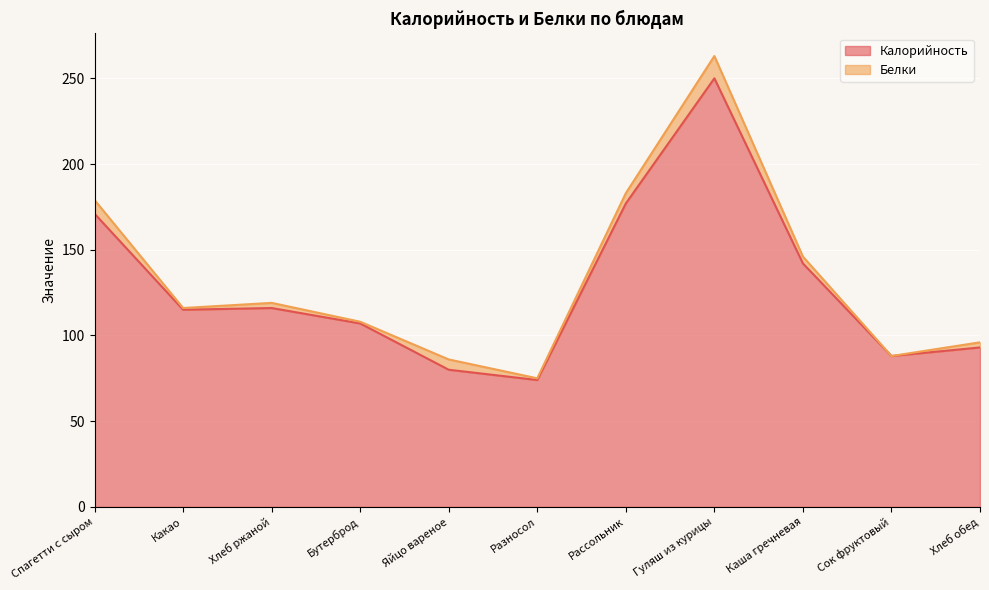

What is the change in value from Рассольник to Каша гречневая?

-35